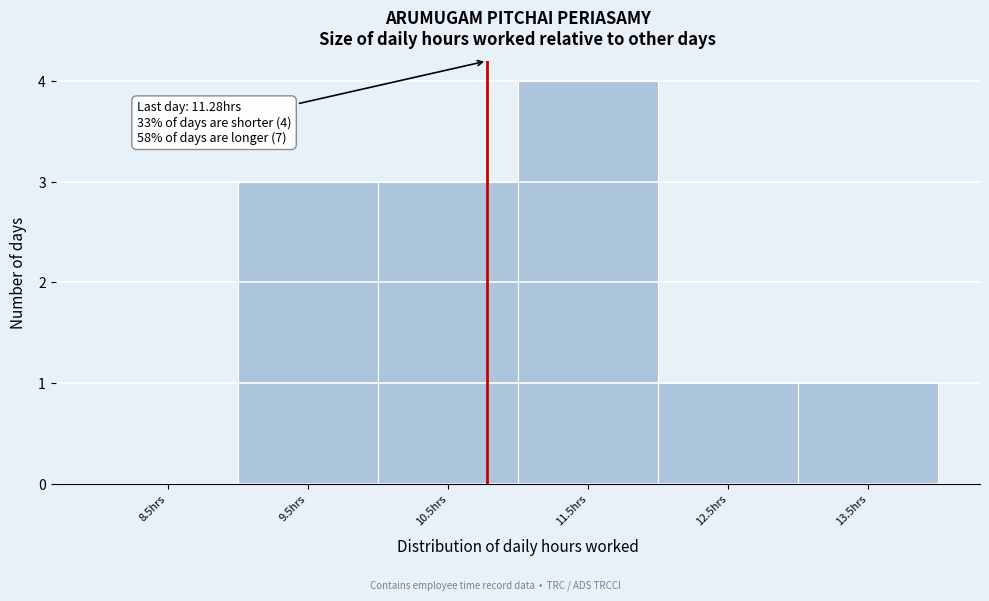

Reading left to right, list all the values displayed in this chart.

8.5hrs=0	9.5hrs=3	10.5hrs=3	11.5hrs=4	12.5hrs=1	13.5hrs=1